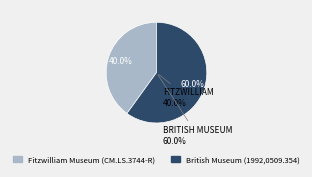

Approximately how many times larger is the value at British Museum (1992,0509.354) compared to Fitzwilliam Museum (CM.LS.3744-R)?

1.5